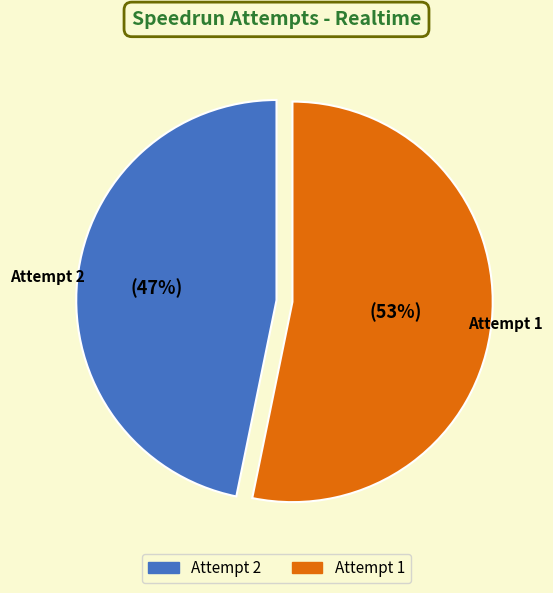

Is there a majority slice in this chart?

Yes